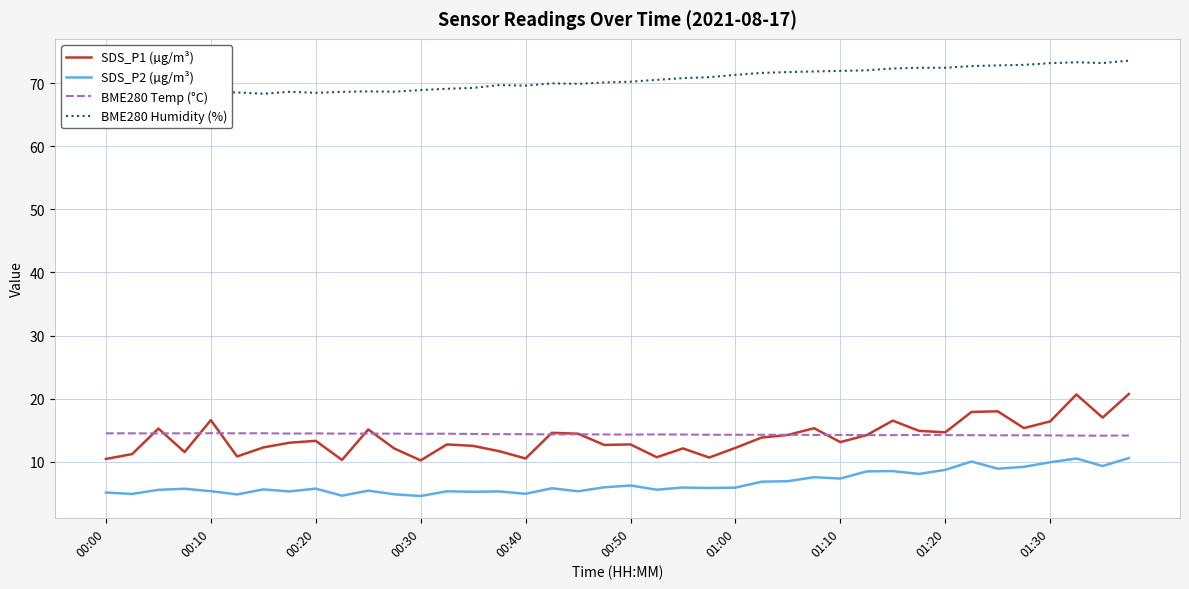

What is the highest value of the BME280 Temp (°C) series?

14.5